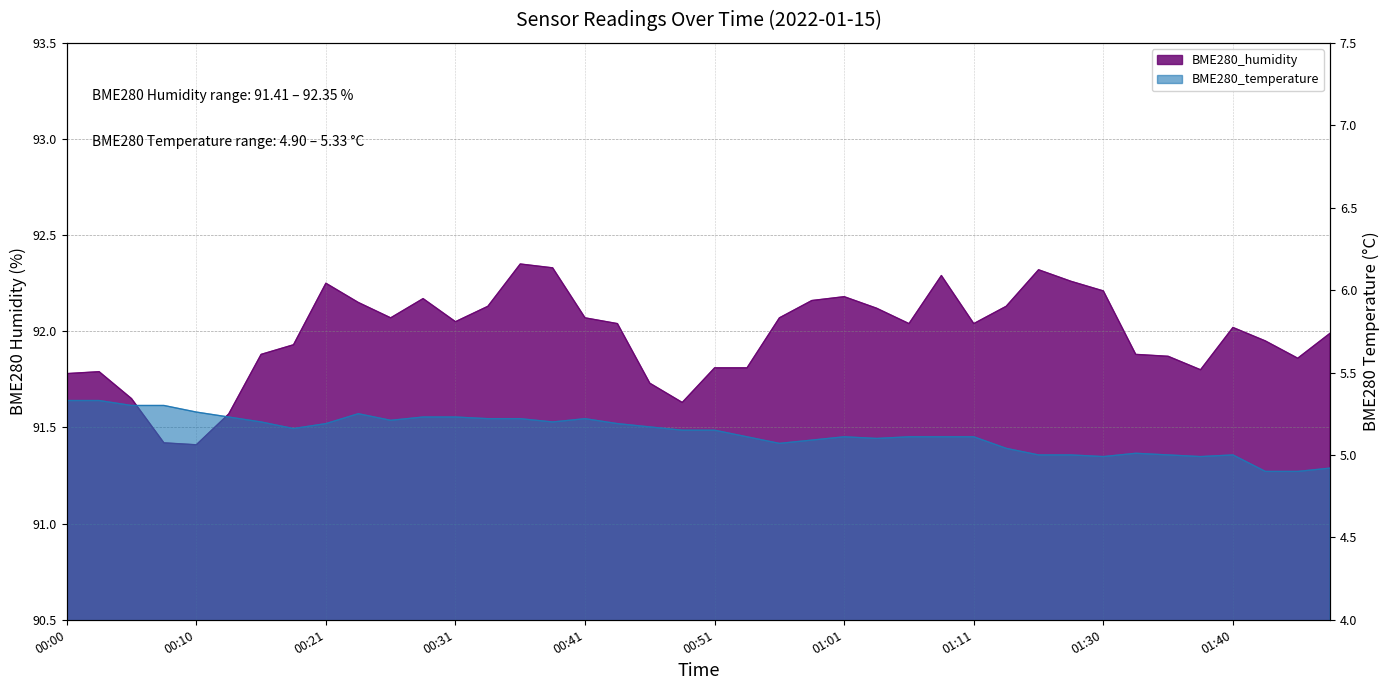

The BME280_humidity series shows 92.3 at 00:38. True or false?

True